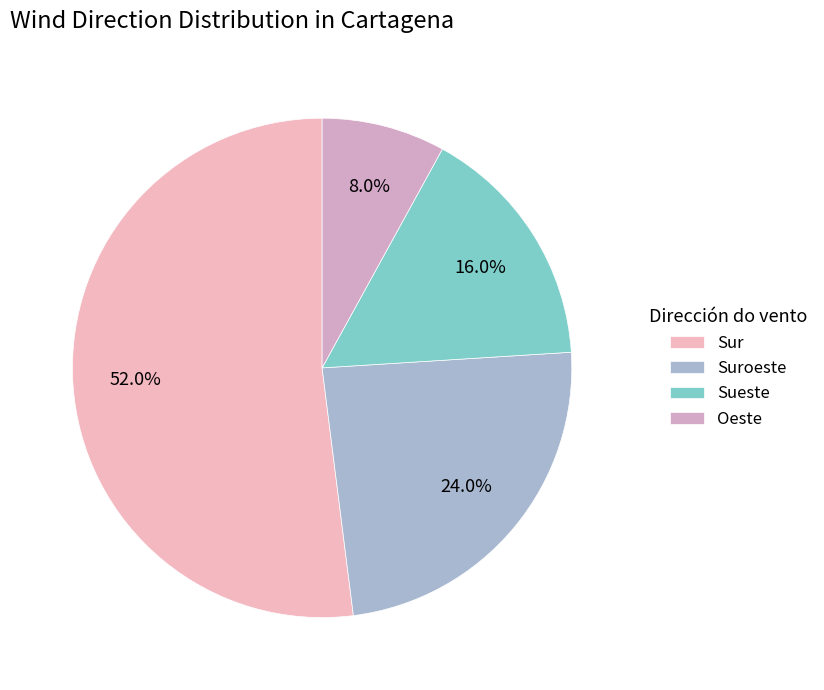

To the nearest percent, what is the combined percentage of Sueste and Oeste?

24%